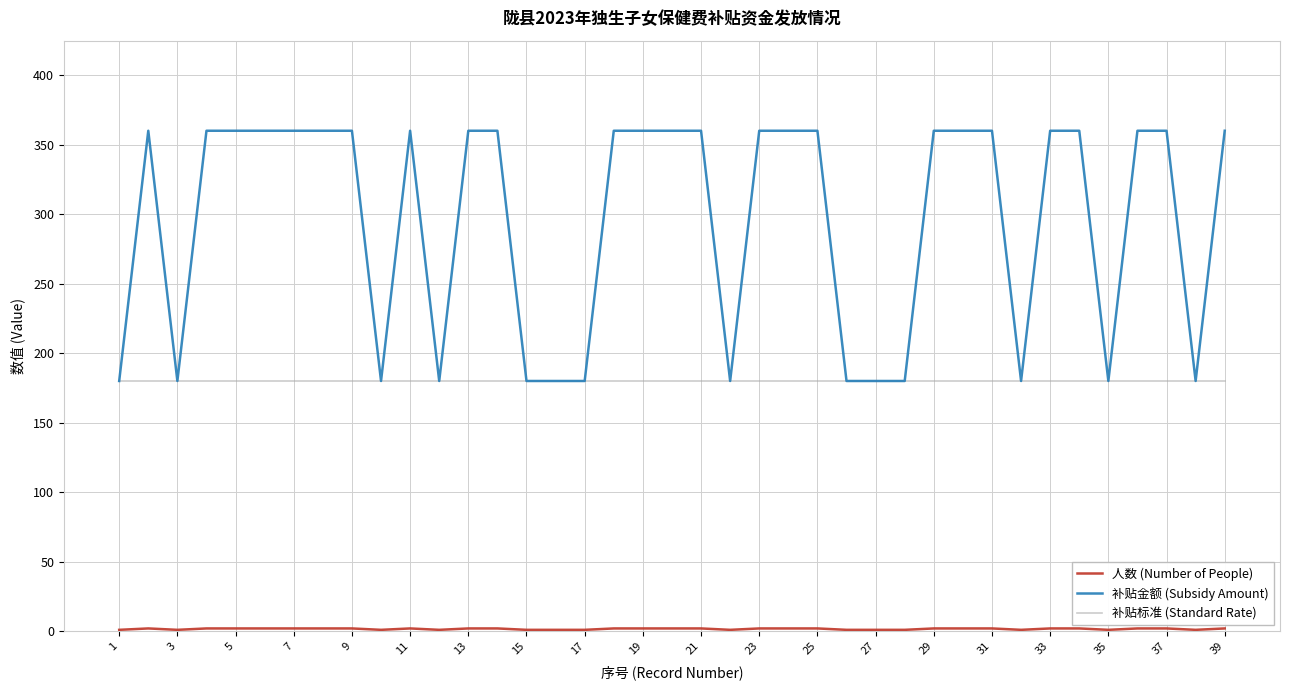

How many lines are shown in the chart?

3